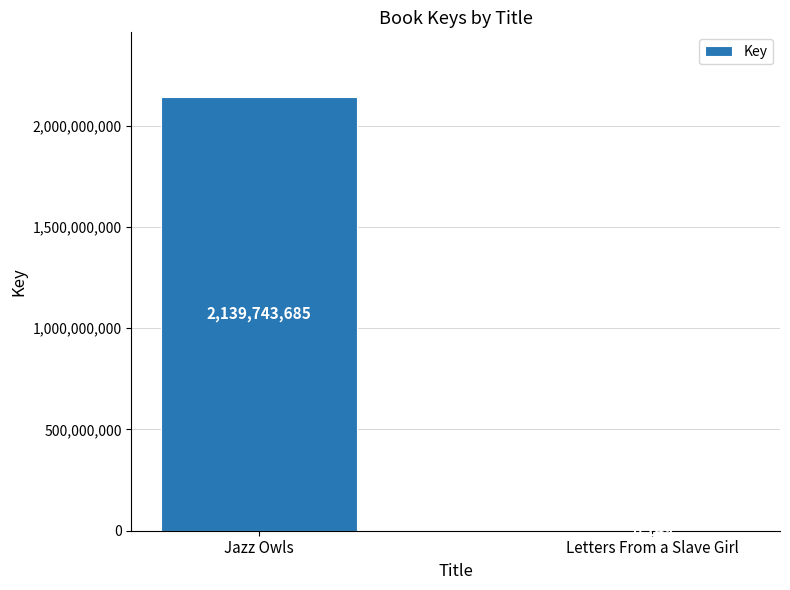

Approximately how many times larger is the value at Jazz Owls compared to Letters From a Slave Girl?

347982.4